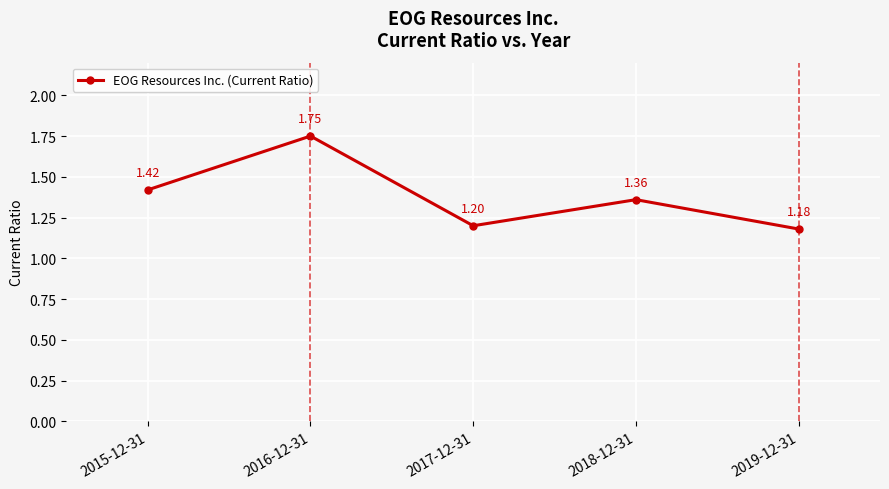

The chart shows a value of 0.4 at 2017-12-31. True or false?

False